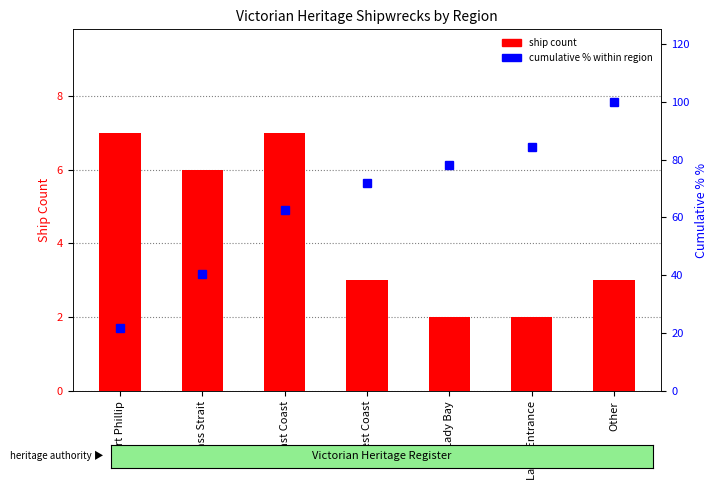

Reading right to left, transcribe all the data shown in this chart.

ship count: 3.0	2.0	2.0	3.0	7.0	6.0	7.0
cumulative %: 100.0	84.4	78.1	71.9	62.5	40.6	21.9